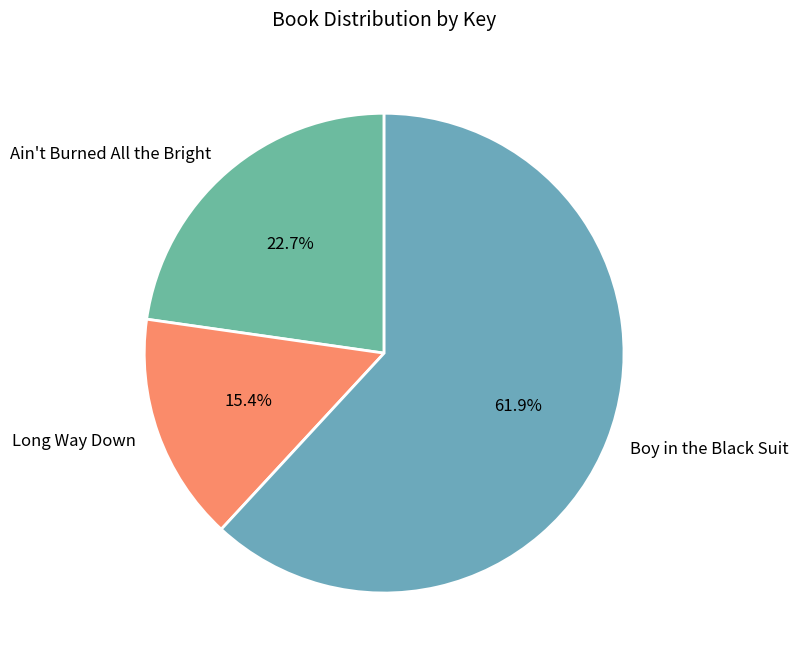

Count the number of slices in the pie.

3